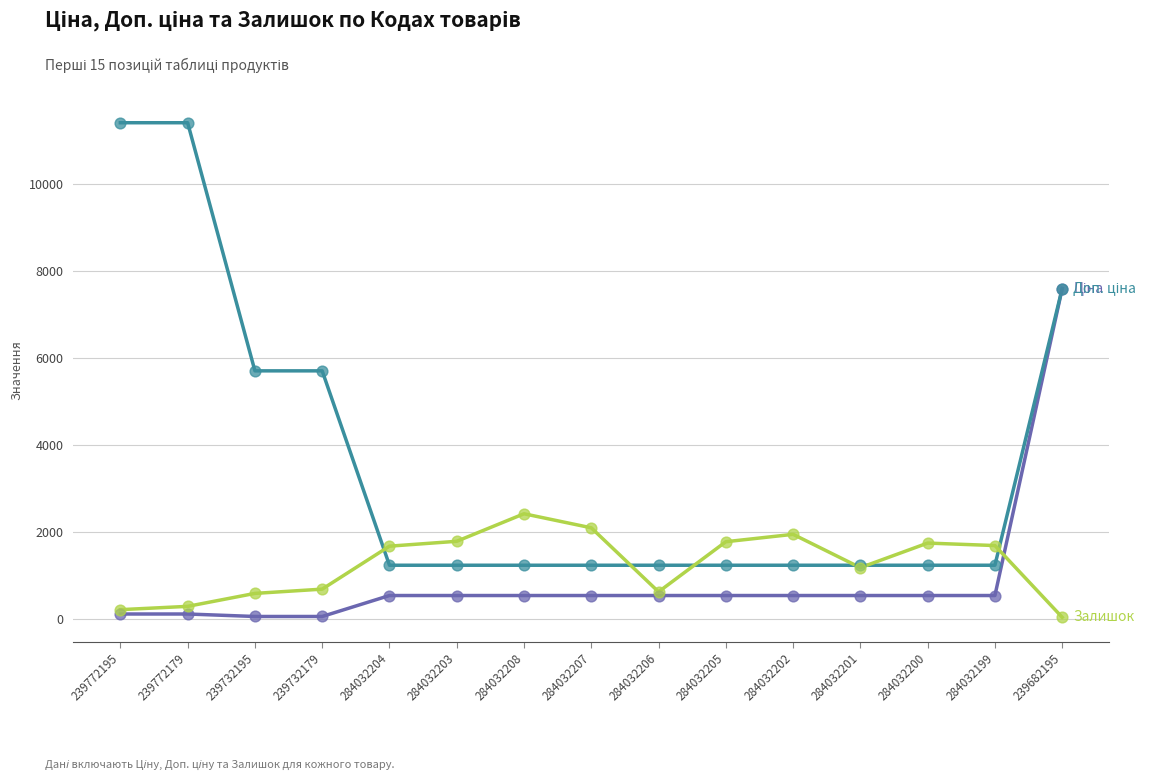

What is the spread (max minus min) of values at 284032205?

1237.0